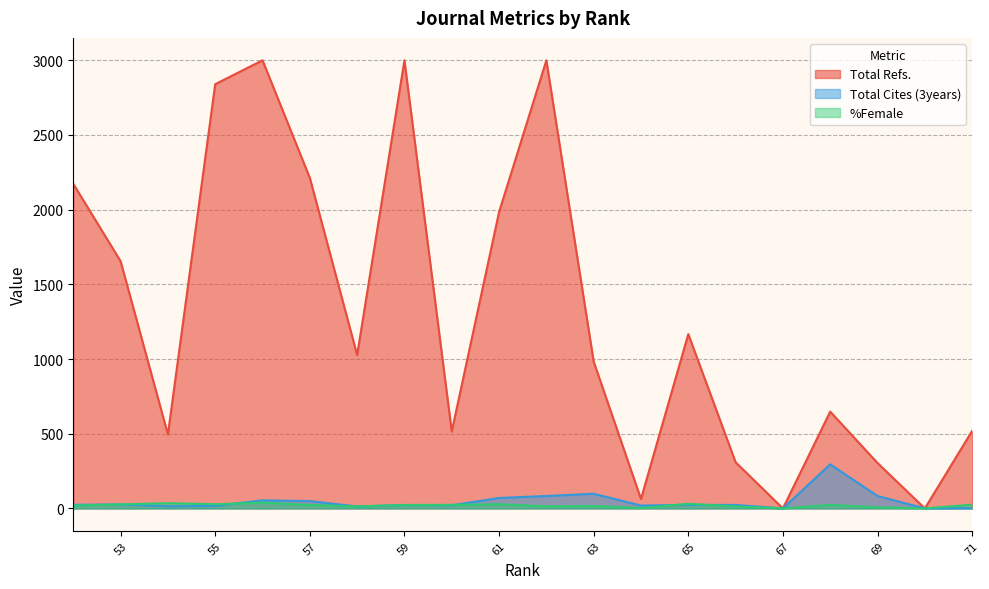

What is the sum of the %Female values at 68 and 56?

63